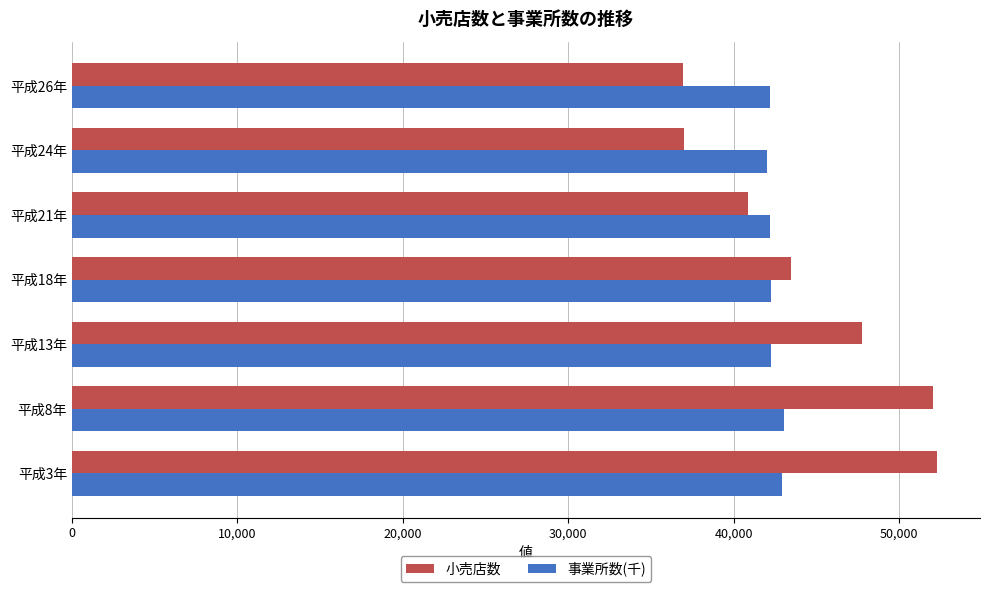

Rank the series at 平成24年 from lowest to highest value.

小売店数, 事業所数(千)